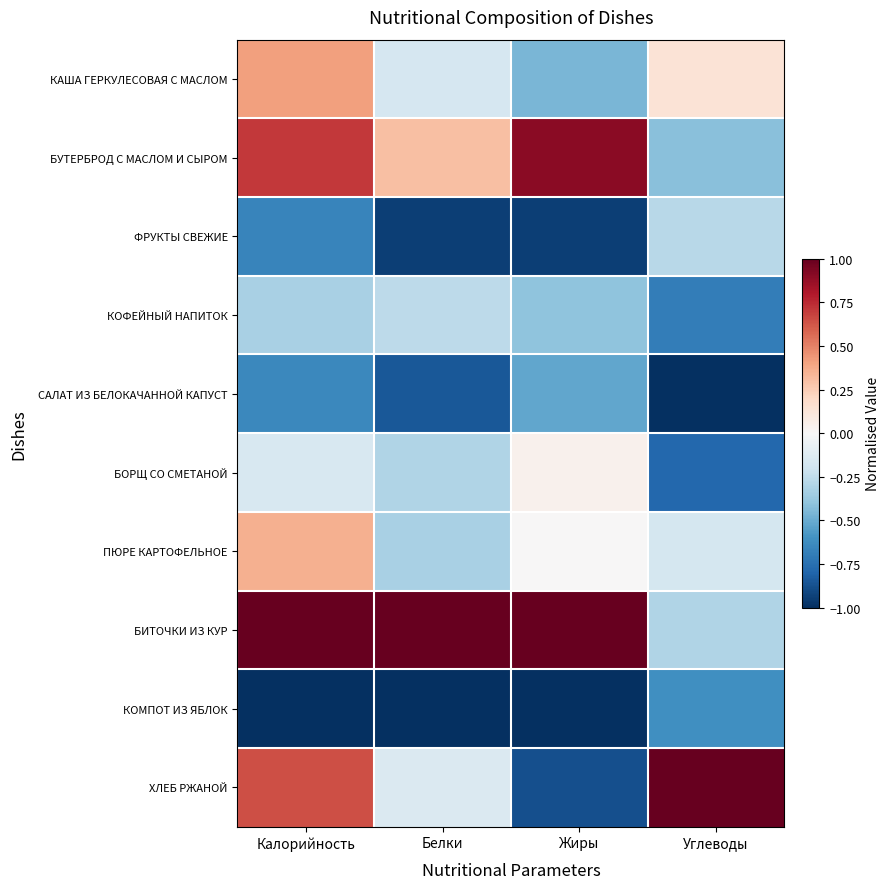

Rank the series by their maximum value, from lowest to highest.

КОМПОТ ИЗ ЯБЛОК, САЛАТ ИЗ БЕЛОКАЧАННОЙ КАПУСТ, ФРУКТЫ СВЕЖИЕ, КОФЕЙНЫЙ НАПИТОК, БОРЩ СО СМЕТАНОЙ, ПЮРЕ КАРТОФЕЛЬНОЕ, КАША ГЕРКУЛЕСОВАЯ С МАСЛОМ, БУТЕРБРОД С МАСЛОМ И СЫРОМ, БИТОЧКИ ИЗ КУР, ХЛЕБ РЖАНОЙ